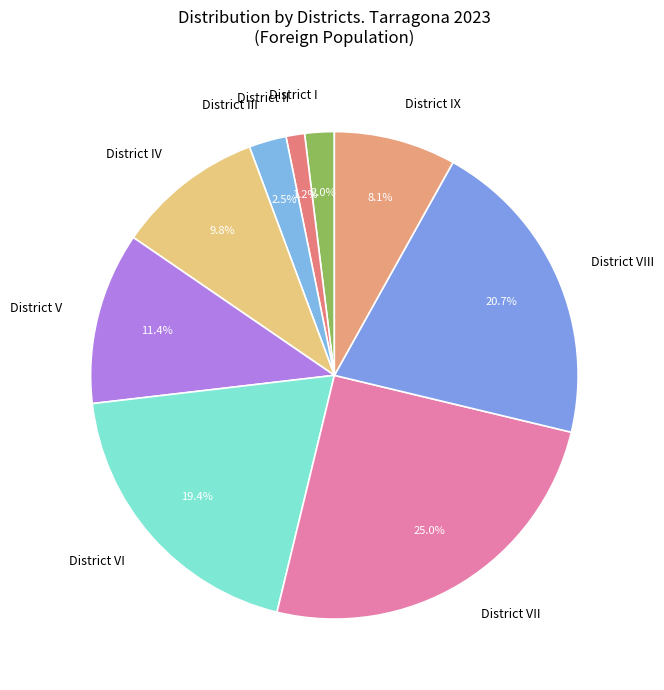

Between District II and District IV, which is larger?

District IV